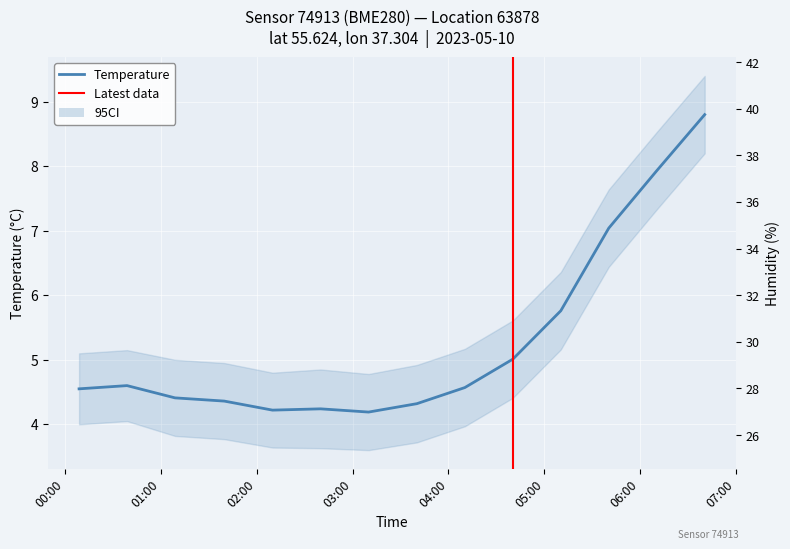

Rank the series at 2023-05-10T03:40:18 from highest to lowest value.

humidity, temperature